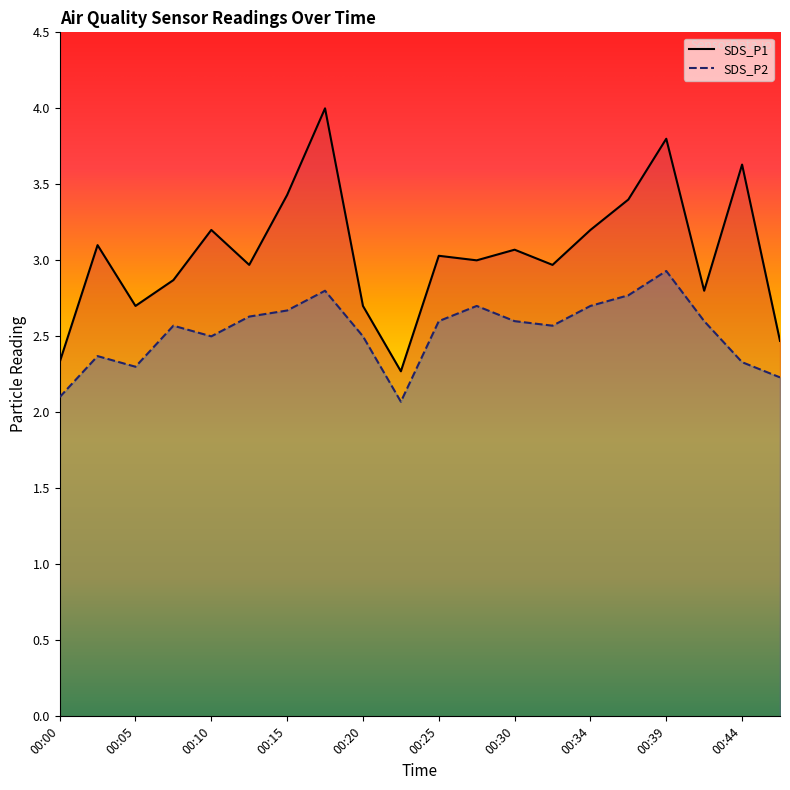

Which category has the lowest value across all series?

00:22